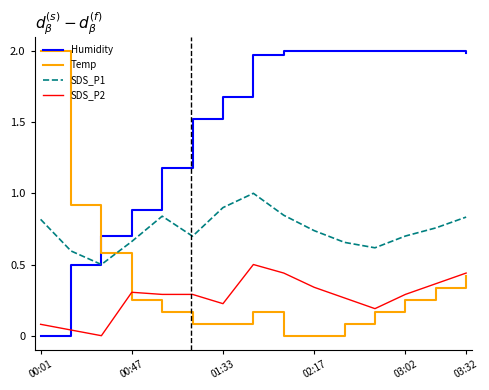

What is the difference between the maximum and minimum values in the SDS_P2 series?

0.5